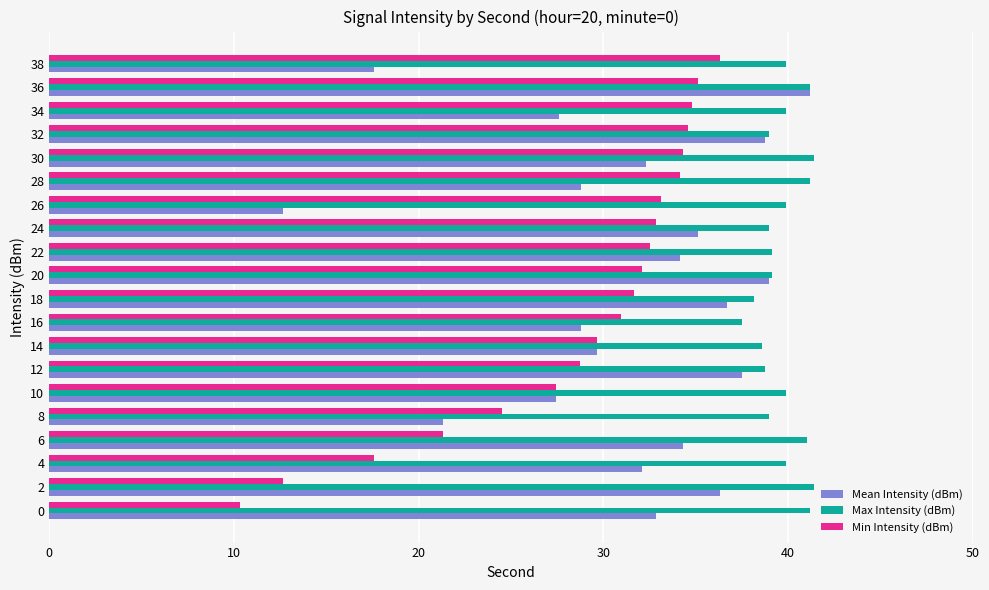

What is the difference between the Min Intensity (dBm) values at 24 and 4?

15.3